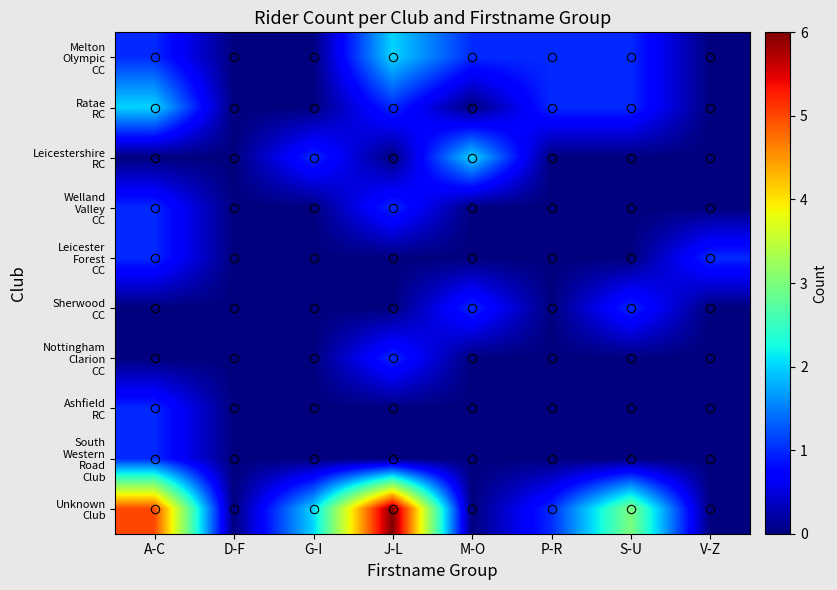

Count the number of data series in this chart.

10